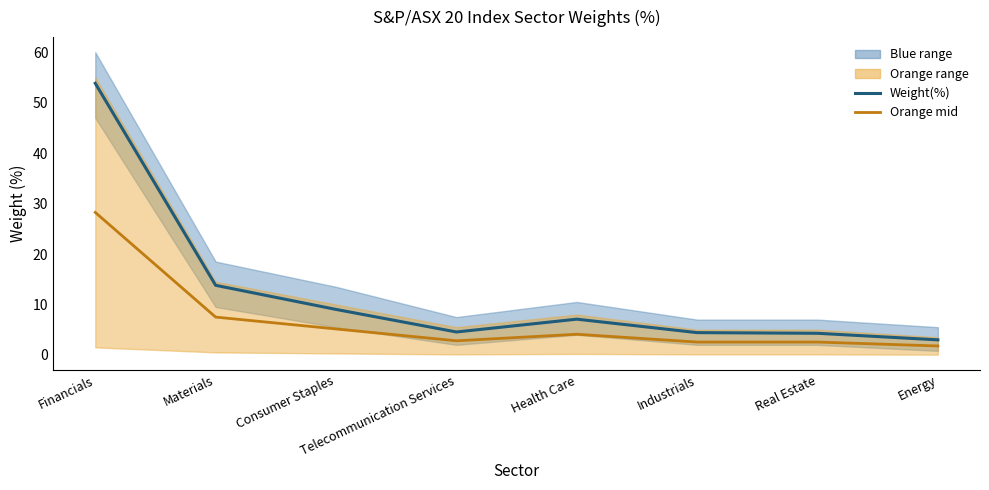

What is the spread (max minus min) of values at Financials?

25.6